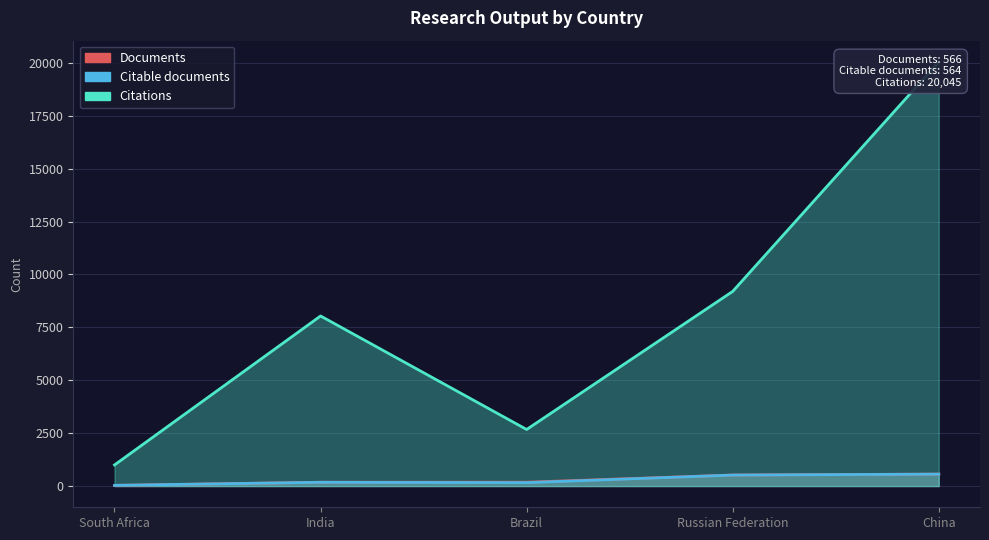

What is the maximum value for Citable documents?

564